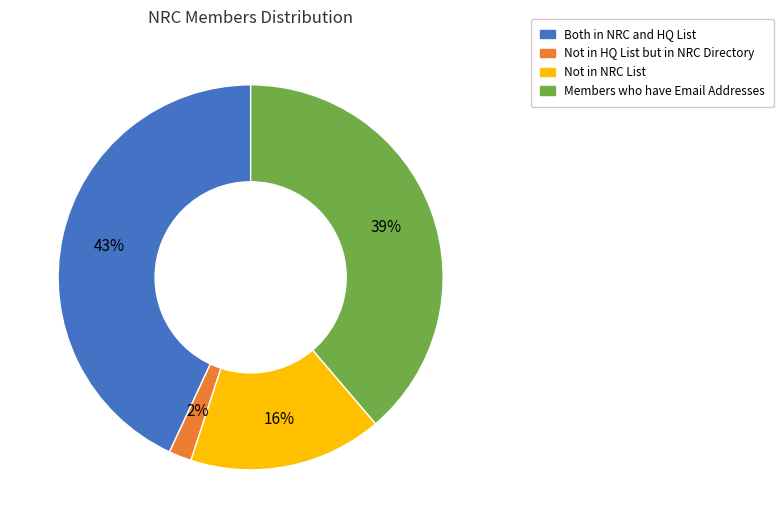

The Both in NRC and HQ List slice represents 43% of the pie. True or false?

True